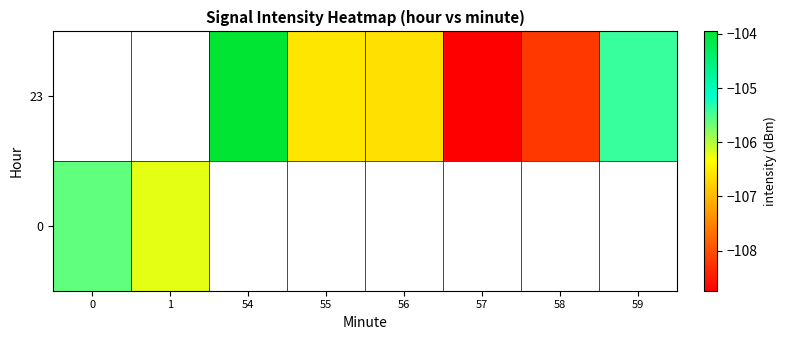

Is the value of 0 at 58 greater than the value of 23 at 59?

No